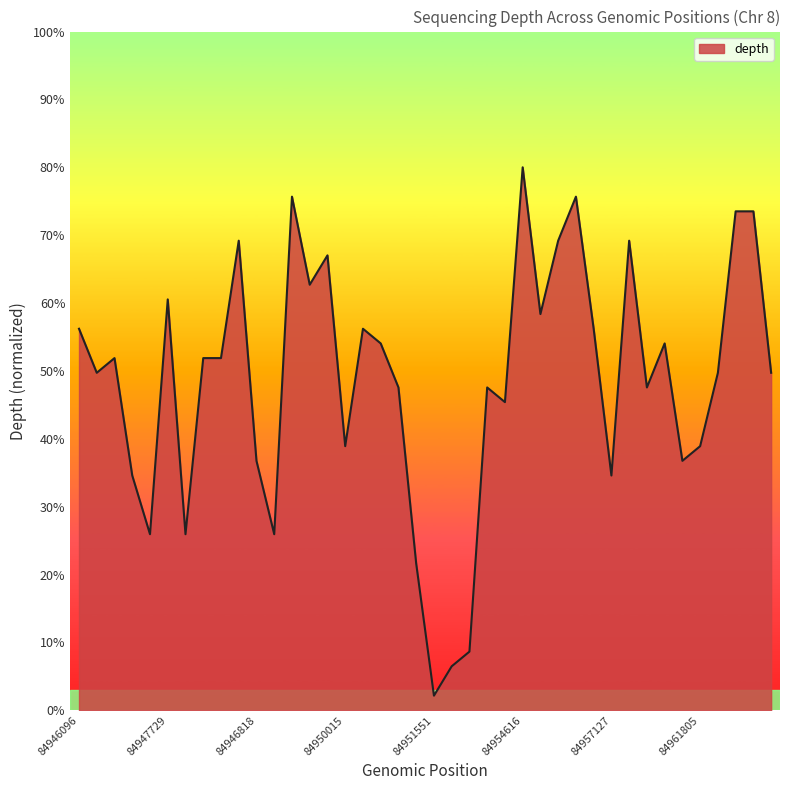

Does the chart have visible grid lines?

No